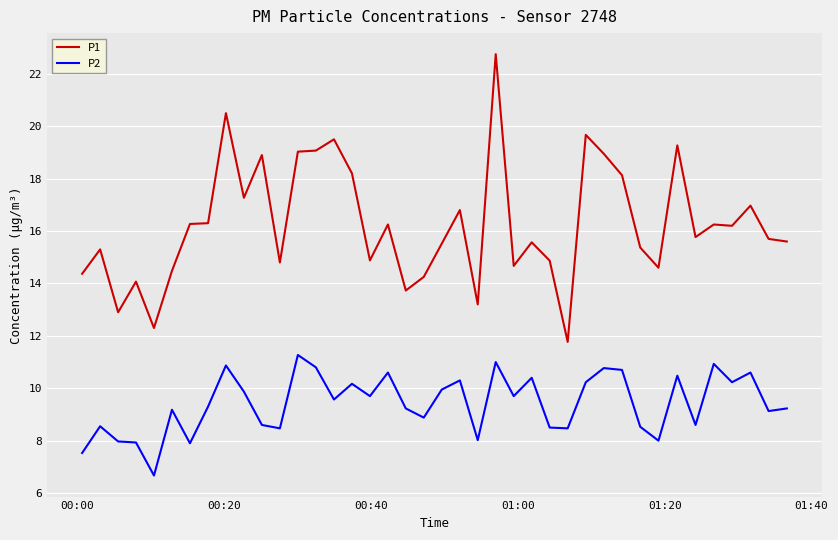

True or false: P2 and P1 cross at least once.

False